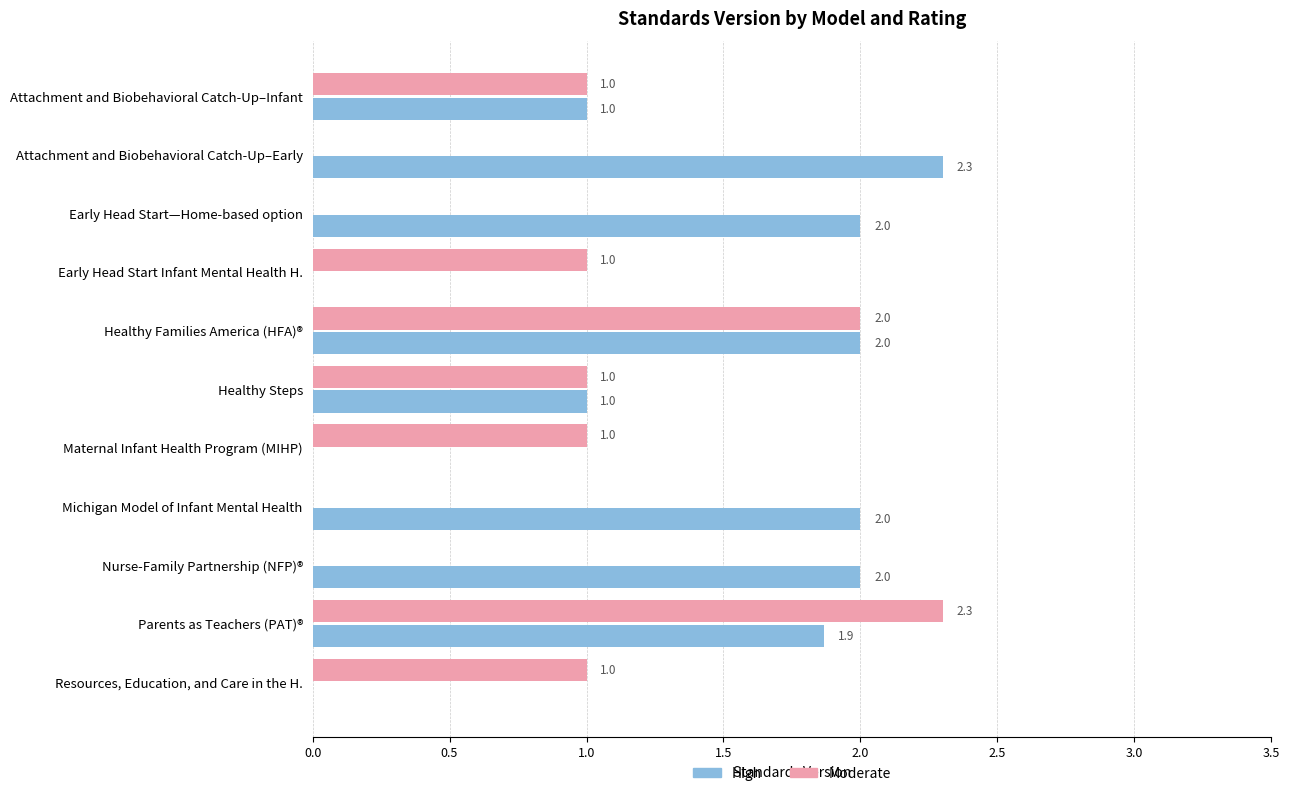

Which category has the highest value in the Moderate series?

Parents as Teachers (PAT)®